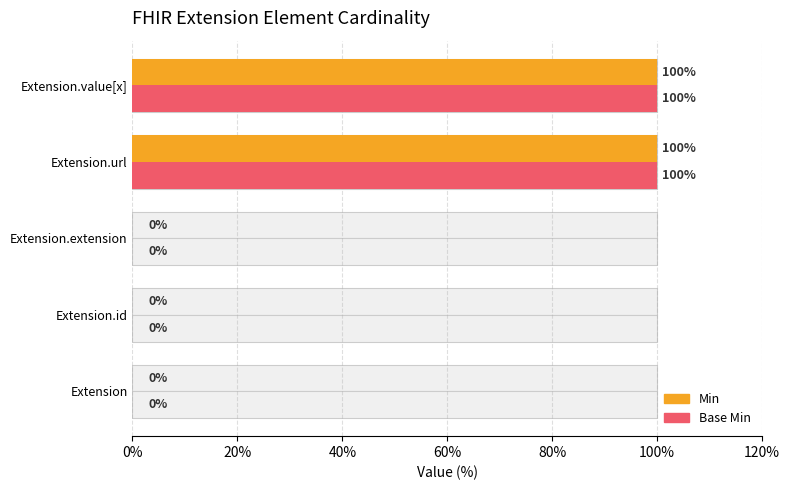

At how many categories does at least one series exceed 68?

2